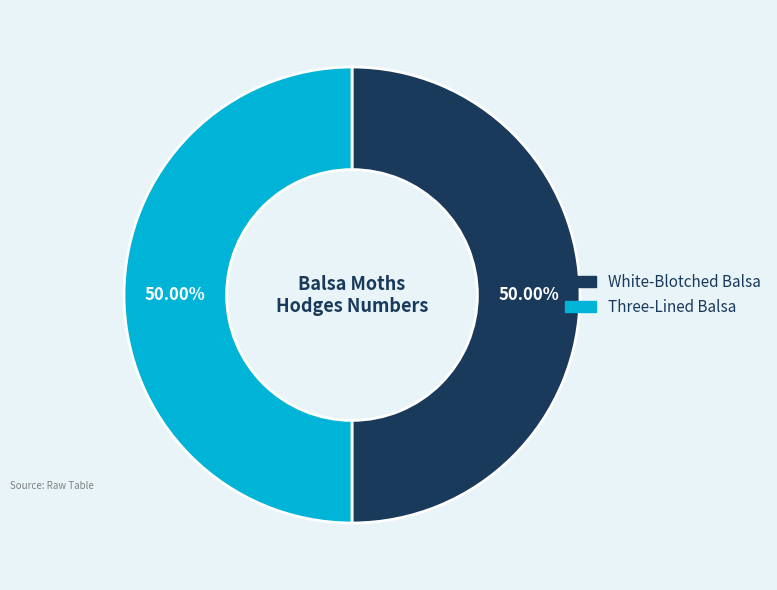

Do Three-Lined Balsa and White-Blotched Balsa together represent more than half of the pie?

Yes